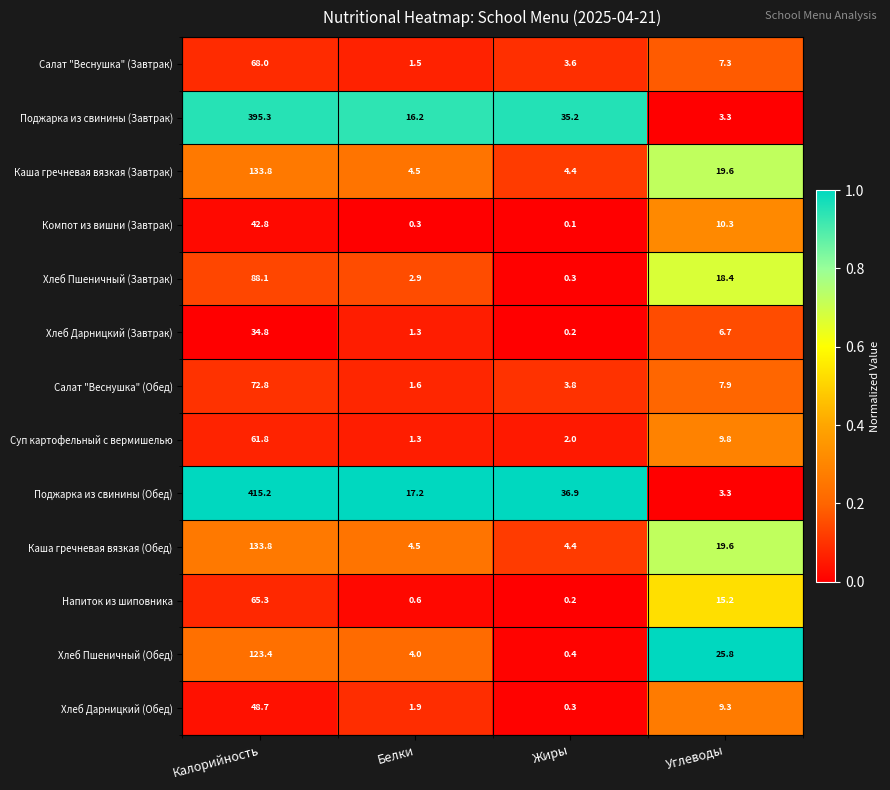

The Салат "Веснушка" (Обед) series shows 6.0 at Жиры. True or false?

False